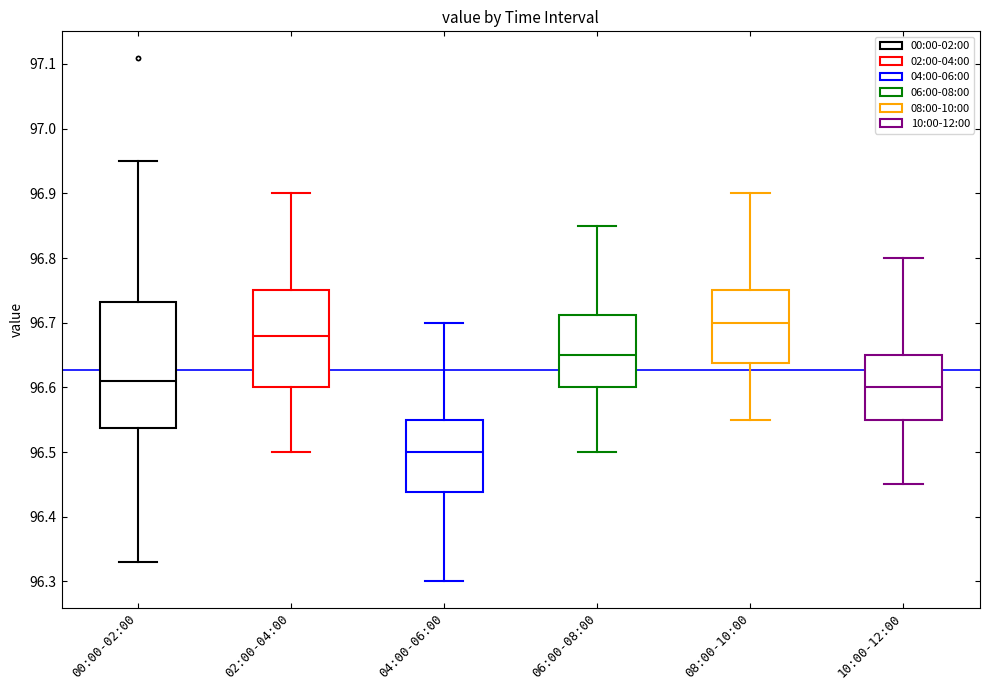

Which box is the tallest, from its lower edge to its upper edge?

00:00-02:00